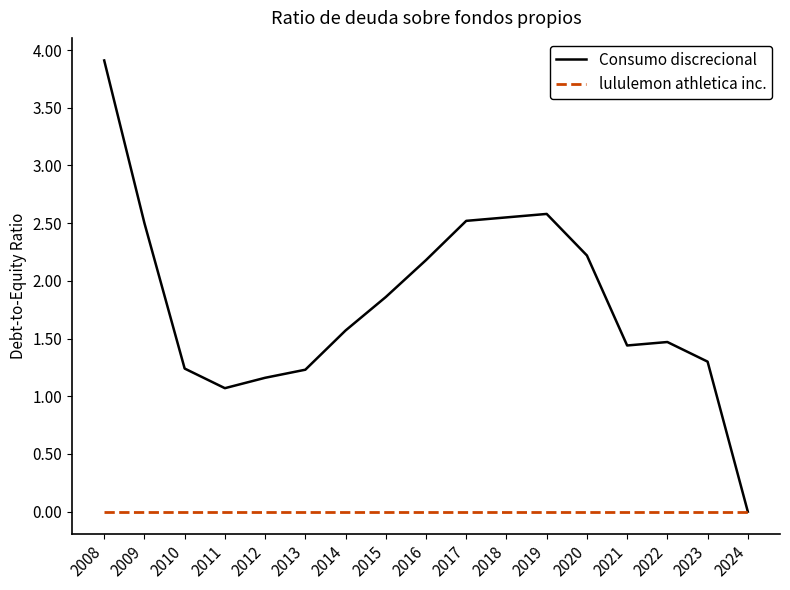

What is the approximate value of Consumo discrecional at 2023?

1.3